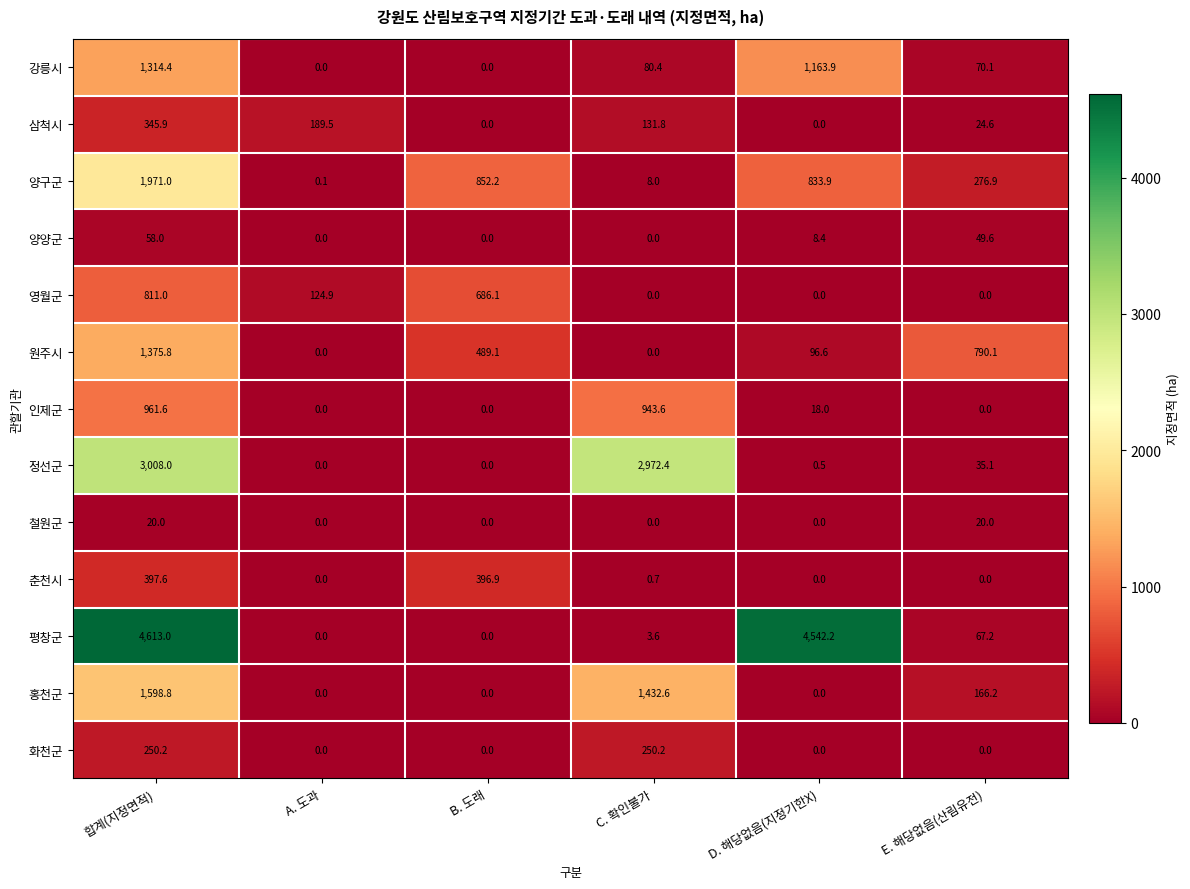

Which category has the highest value across all series?

합계(지정면적)